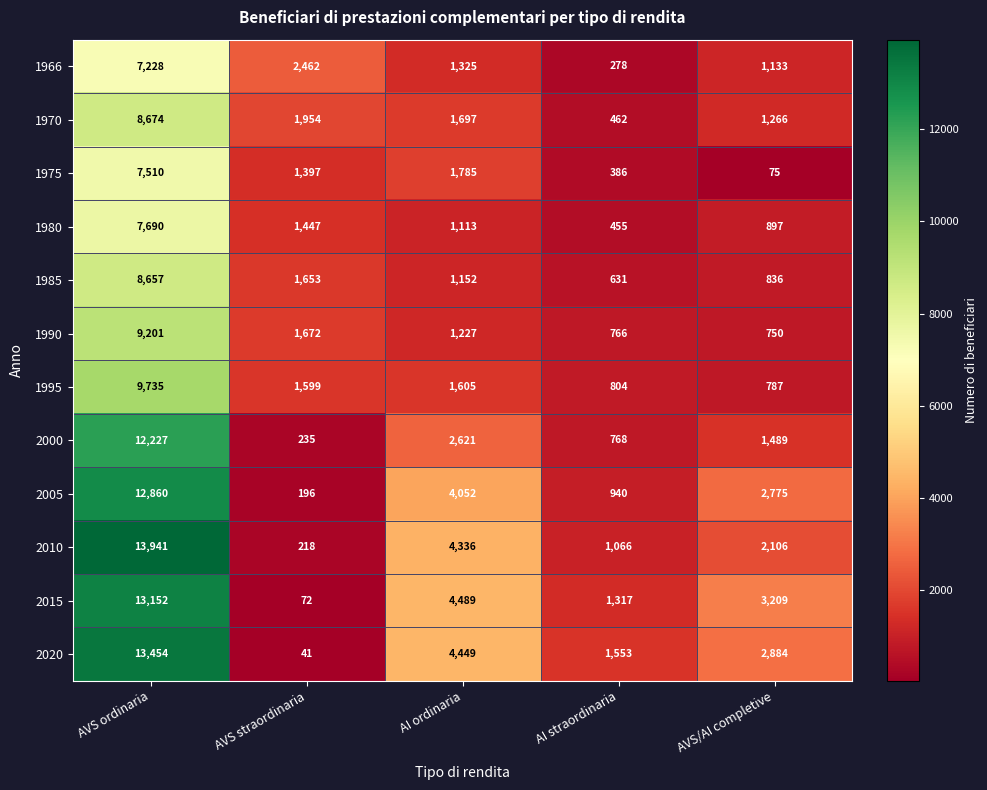

At which label is 2000 closest to 6231?

AI ordinaria